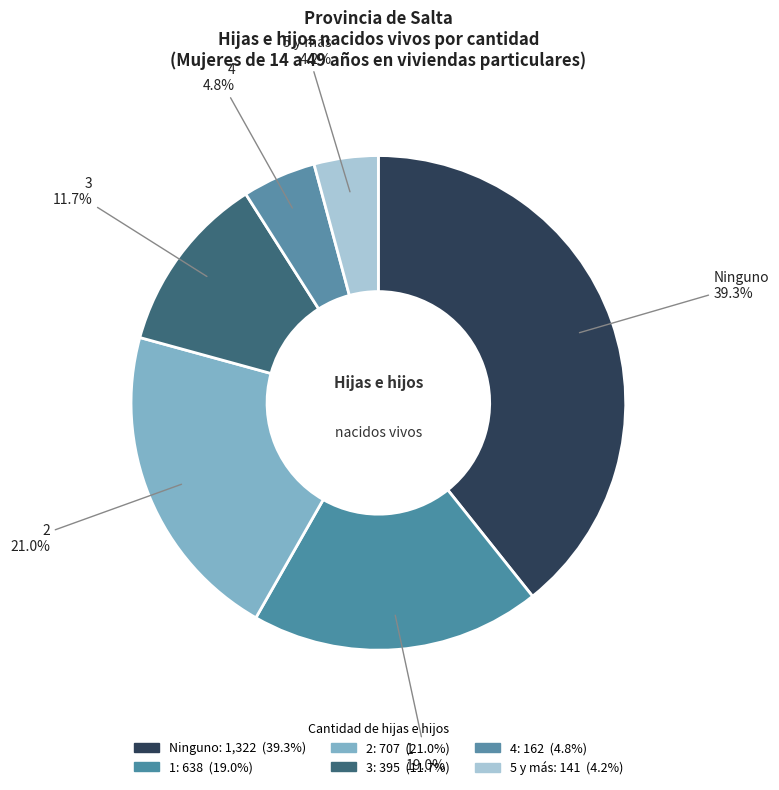

How many slices are in this pie chart?

6